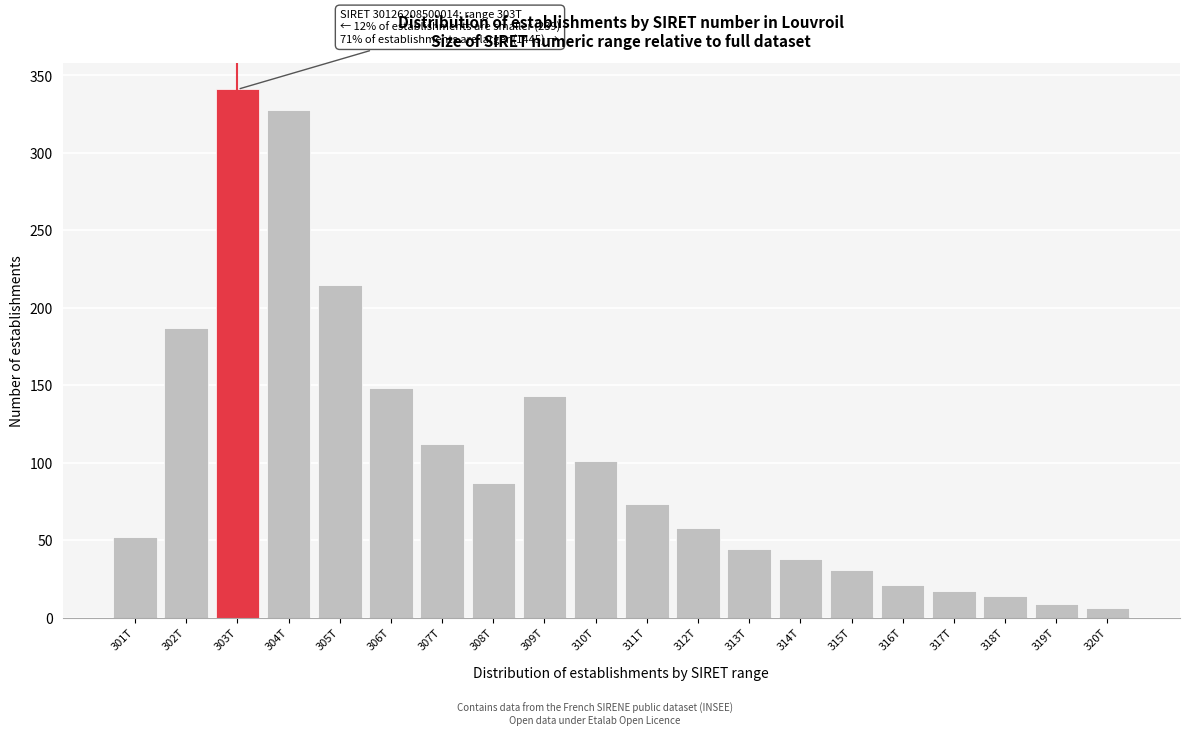

Reading left to right, transcribe all the data shown in this chart.

52	187	341	328	215	148	112	87	143	101	73	58	44	38	31	21	17	14	9	6